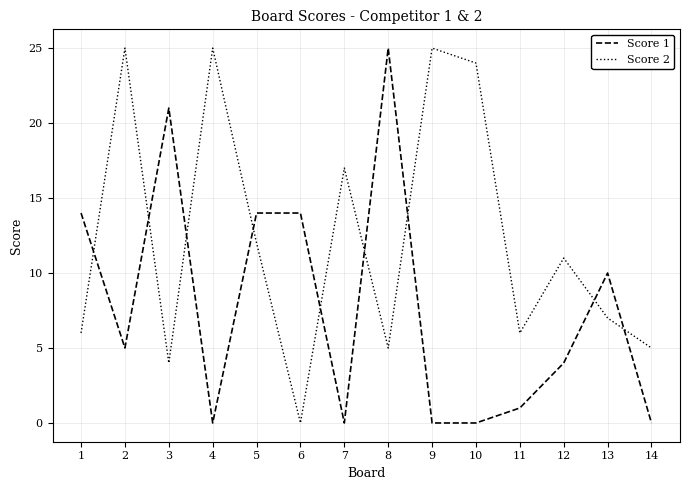

At how many categories does at least one series exceed 7?

12